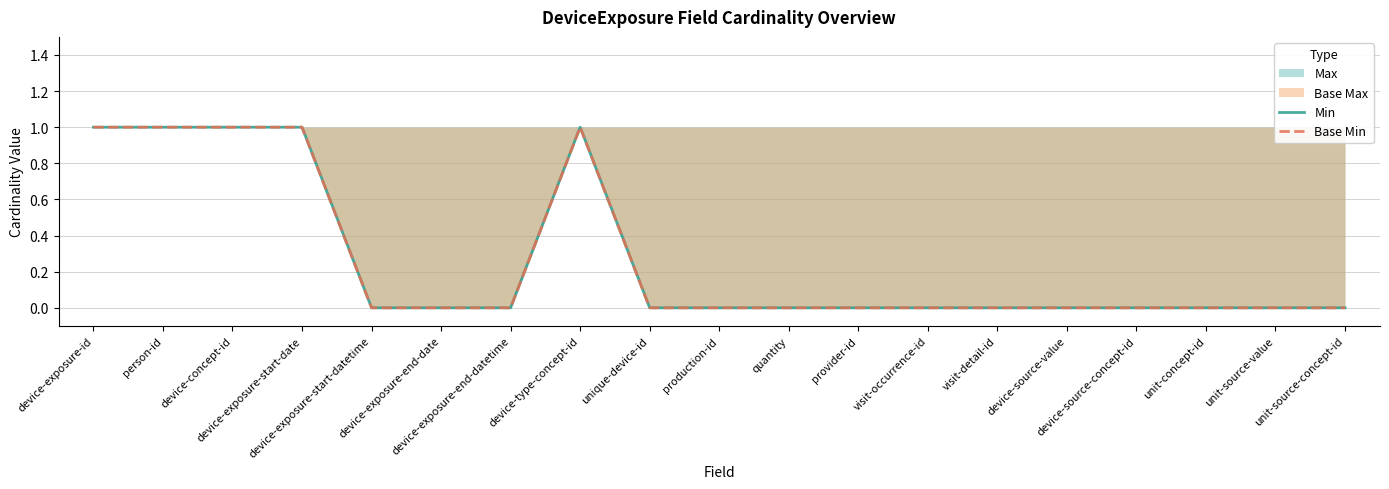

What is the greatest value displayed?

1